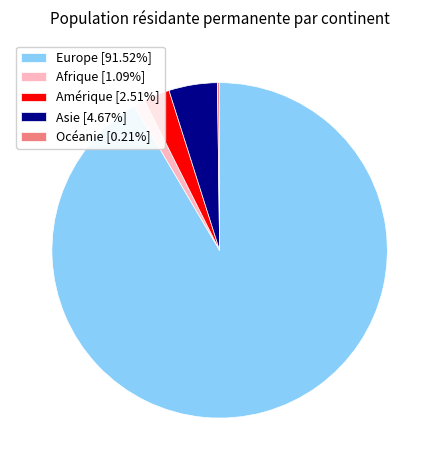

What is the ratio of the value at Europe [91.52%] to the value at Amérique [2.51%]?

36.4